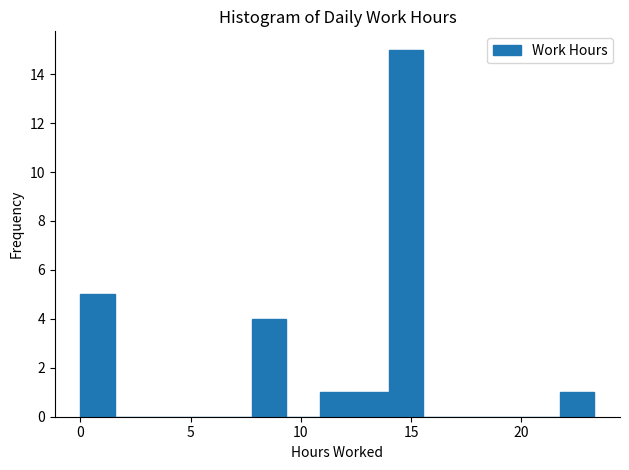

Read against the x-axis, roughly where is the centre of the tallest bar?

15.0